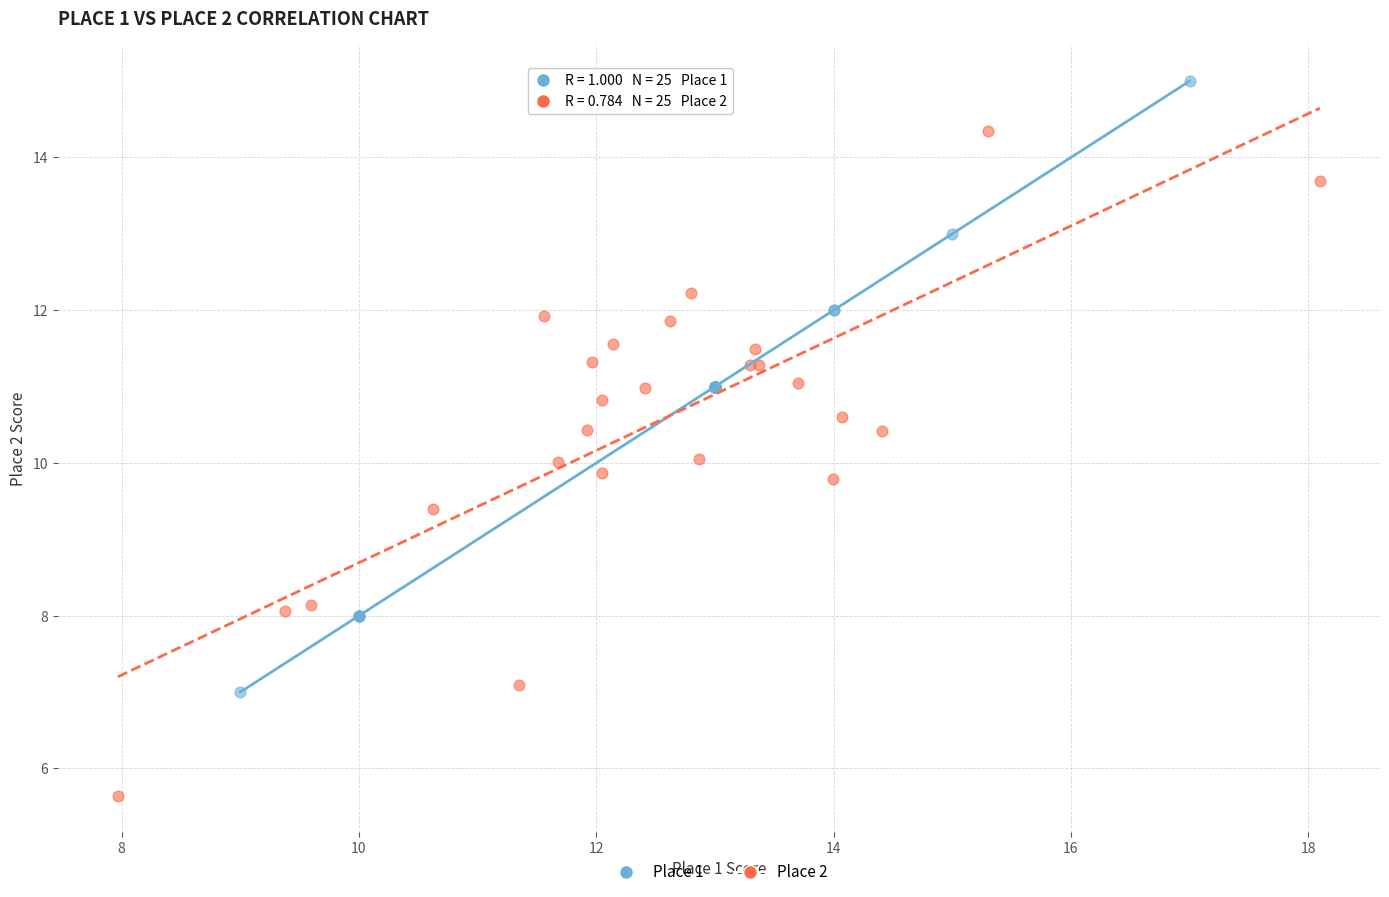

Which series has the largest Y range (max minus min)?

Place 2